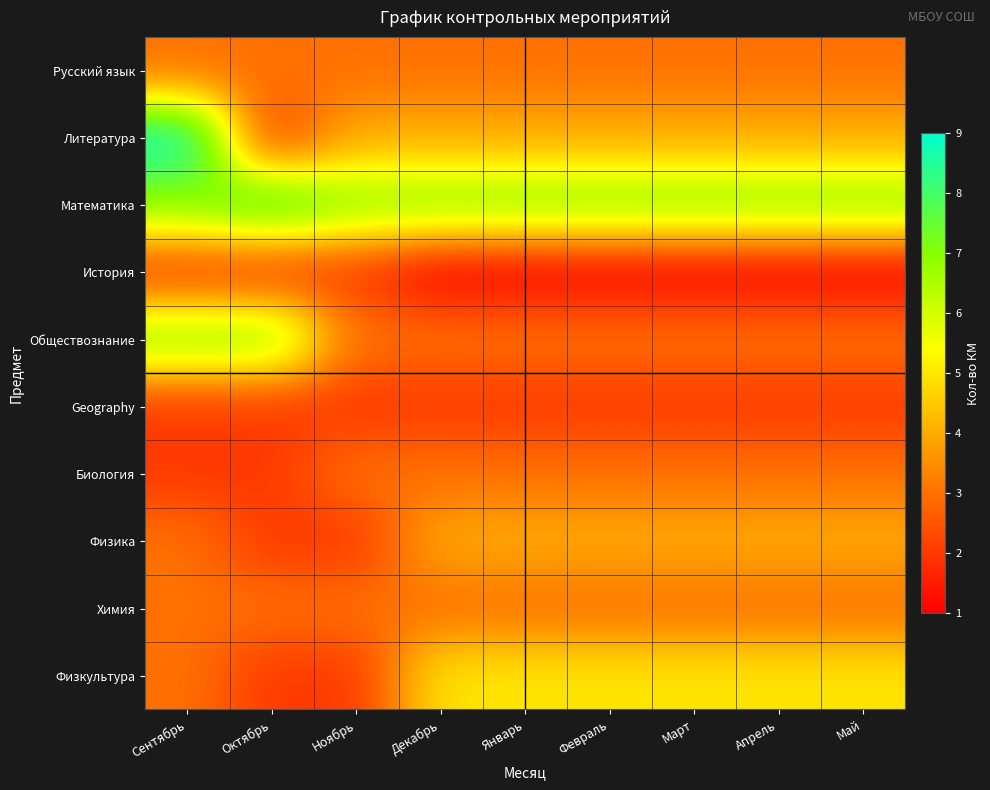

Which series has the widest spread of values?

Литература